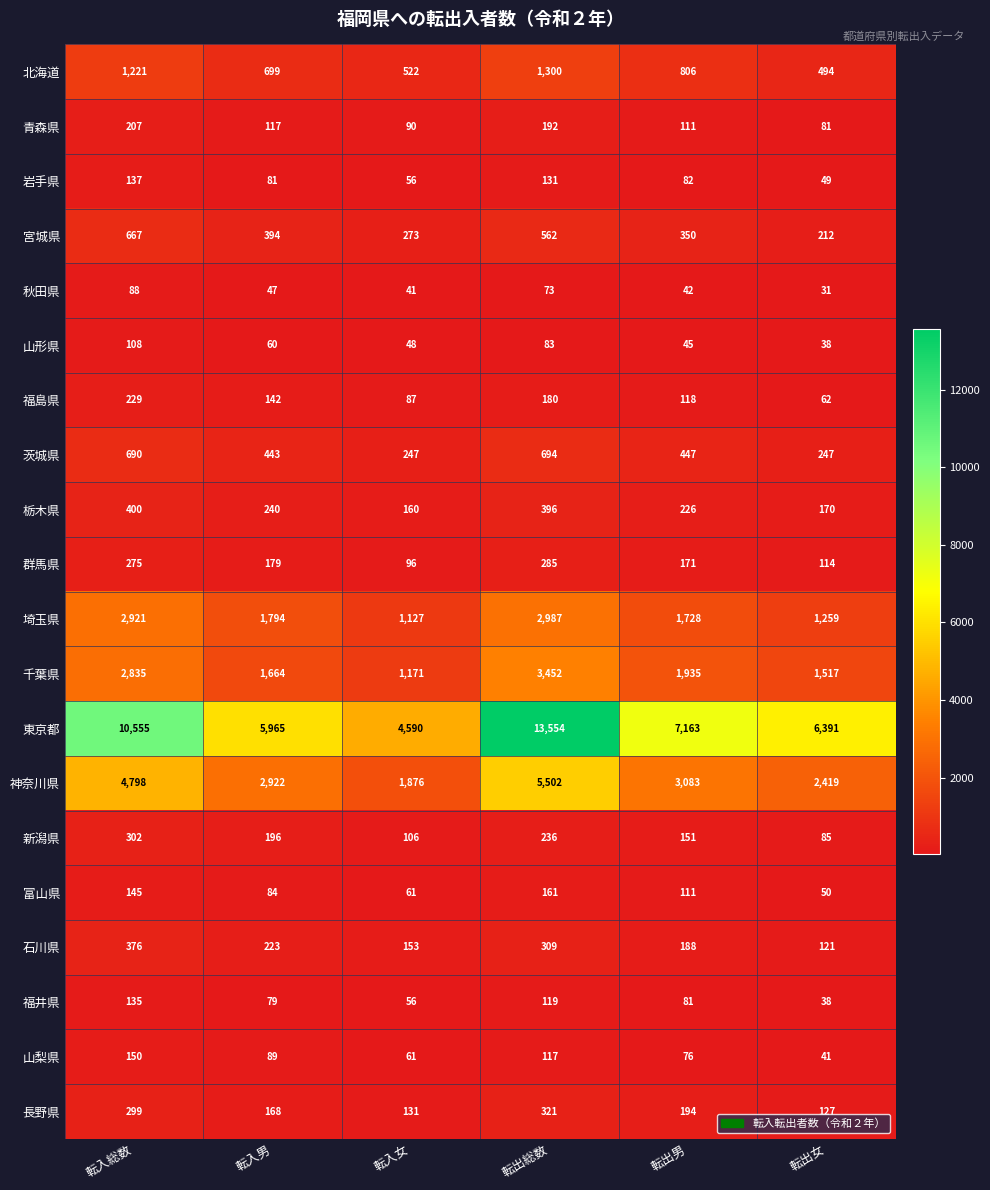

What is the minimum value shown in the chart?

31